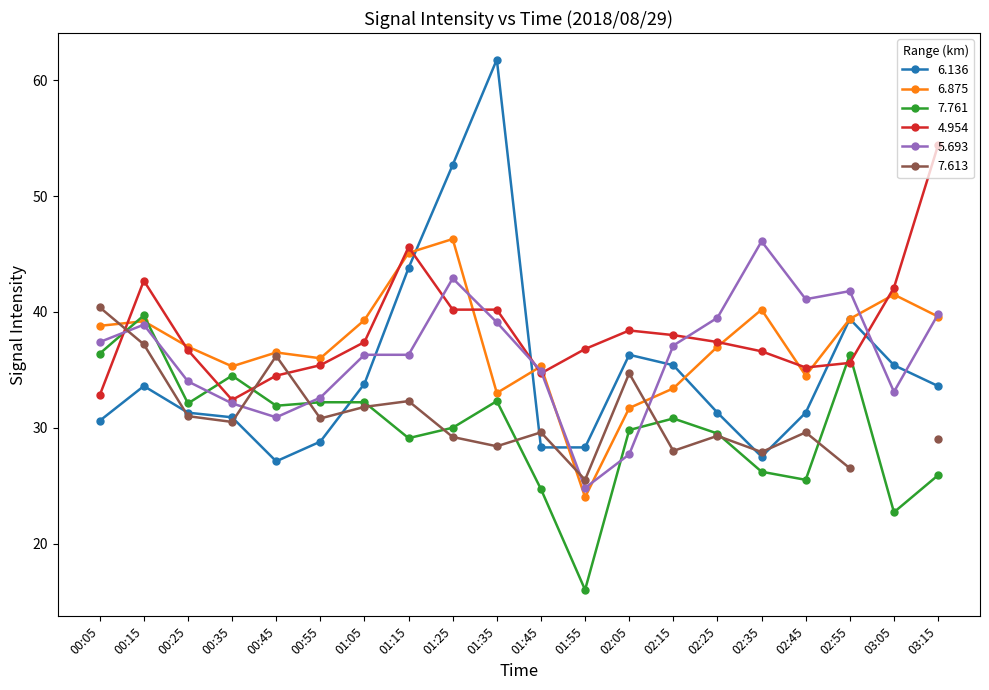

Which series has the largest total across all categories?

4.954